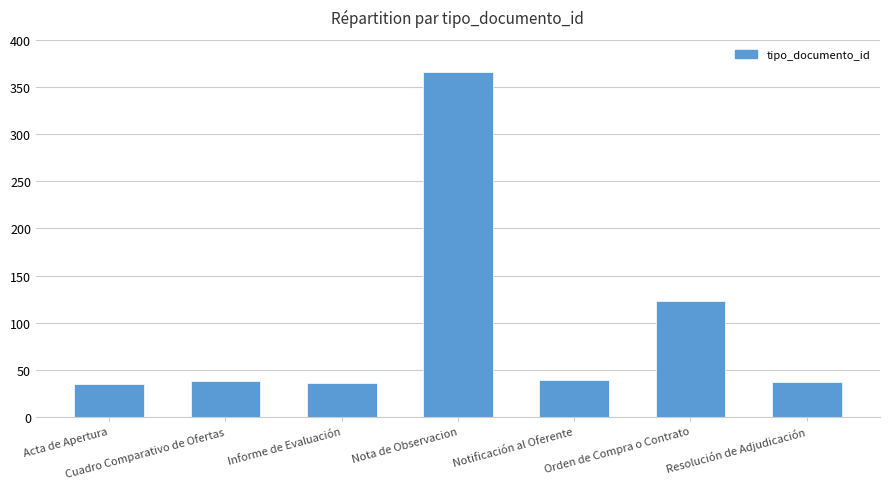

What is the average value?

96